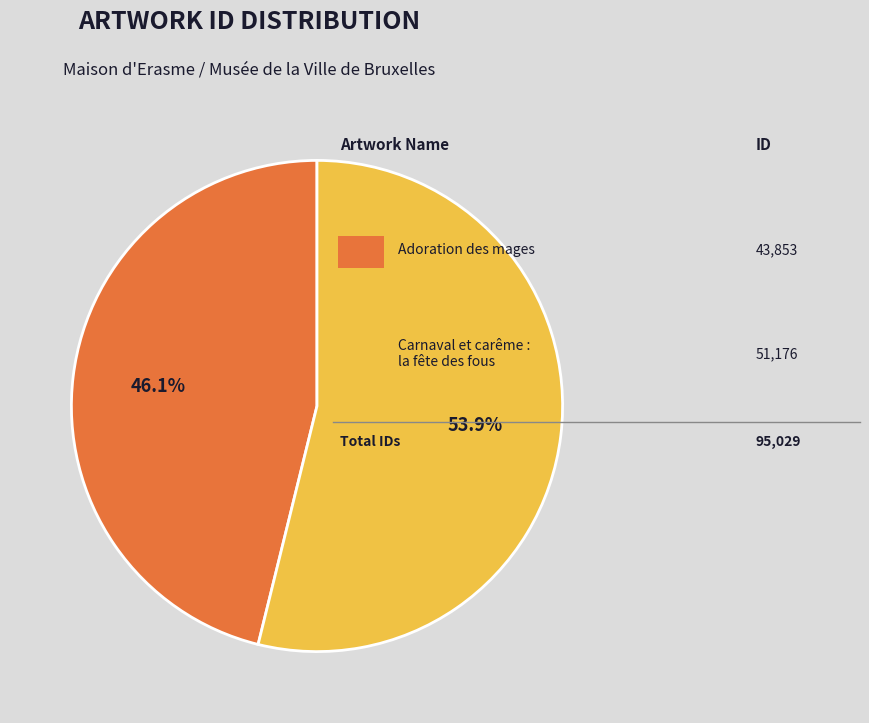

To the nearest percent, what is the difference between the largest and smallest slice percentages?

8%